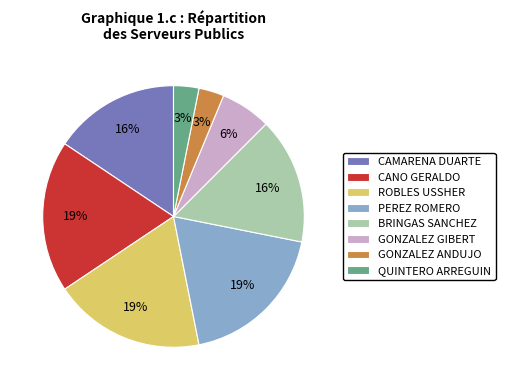

How many slices are in this pie chart?

8